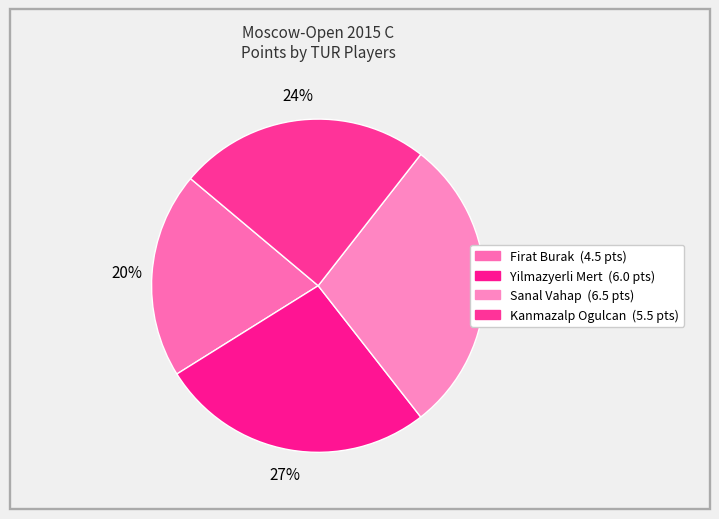

What percentage do Kanmazalp Ogulcan and Yilmazyerli Mert together represent?

51.1%